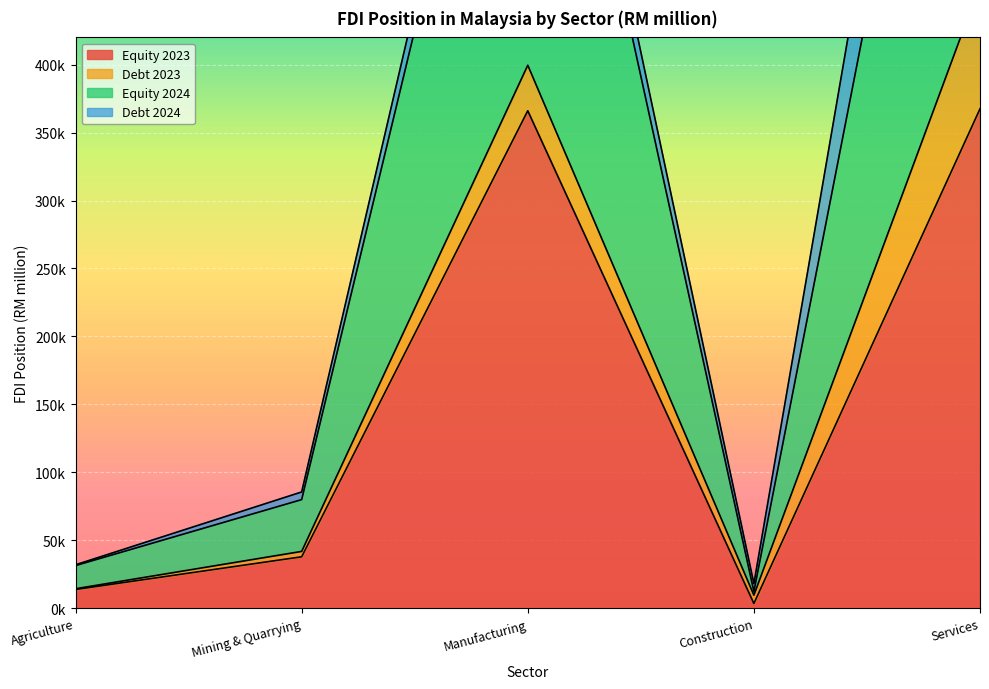

True or false: Equity 2024 and Equity 2023 intersect in this chart.

False